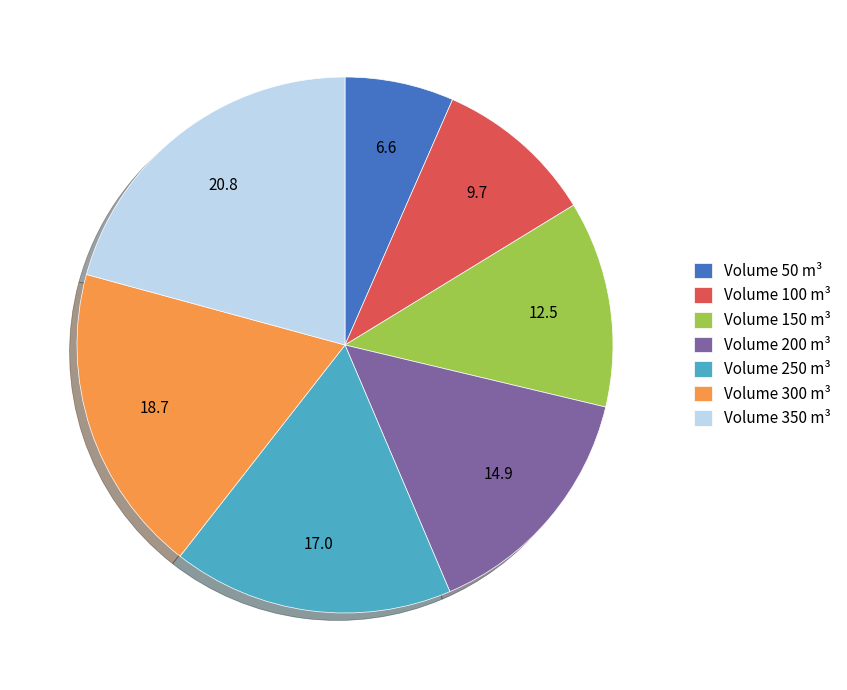

Between Volume 50 m³ and Volume 350 m³, which is larger?

Volume 350 m³